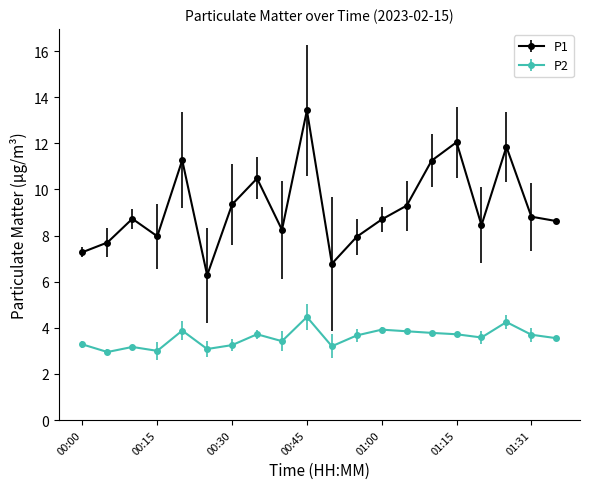

What is the sum of all P2 values?

71.4